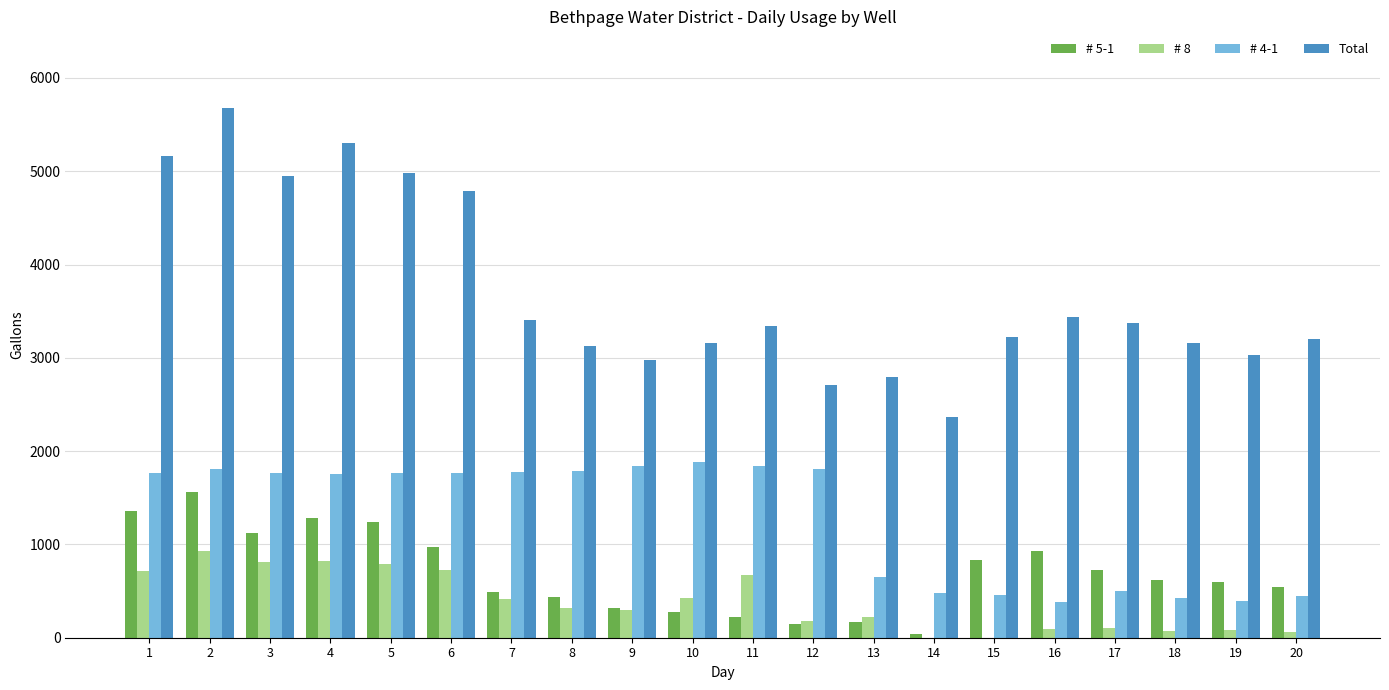

Which series has the largest total across all categories?

Total